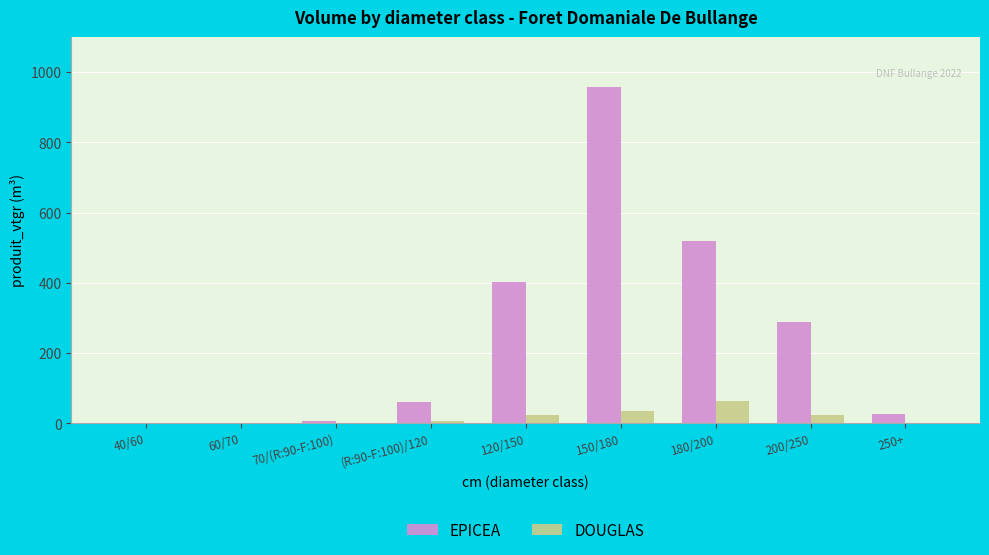

Where is EPICEA nearest to the value 479?

180/200